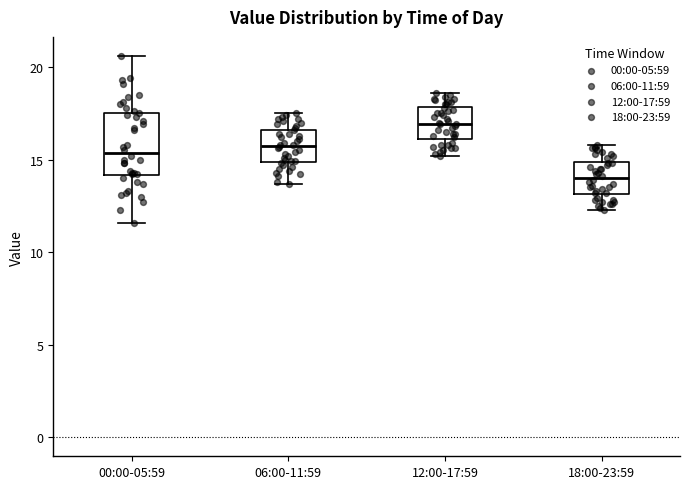

Where is the lower edge of the box for 06:00-11:59 on the y-axis? The values are not printed on the chart, so give them approximately, as read against the axis.

15.0